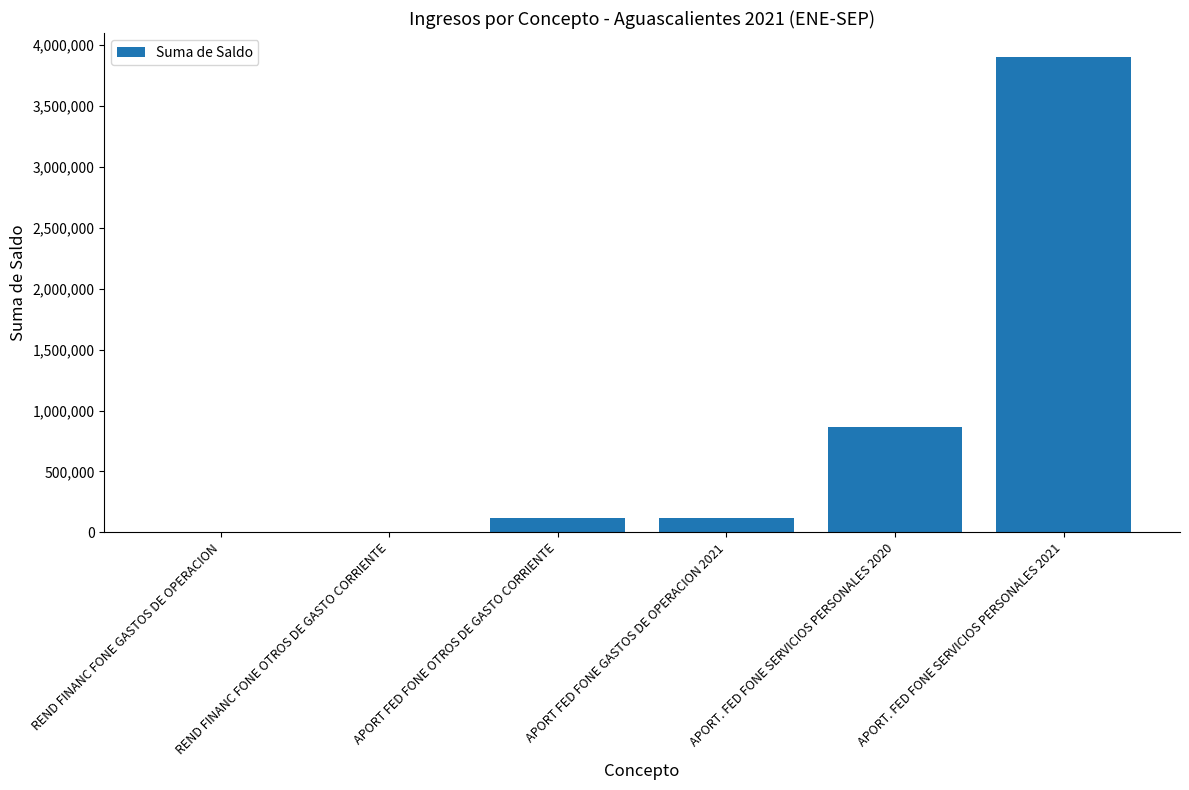

The value at APORT FED FONE OTROS DE GASTO CORRIENTE is 116250.5. True or false?

True